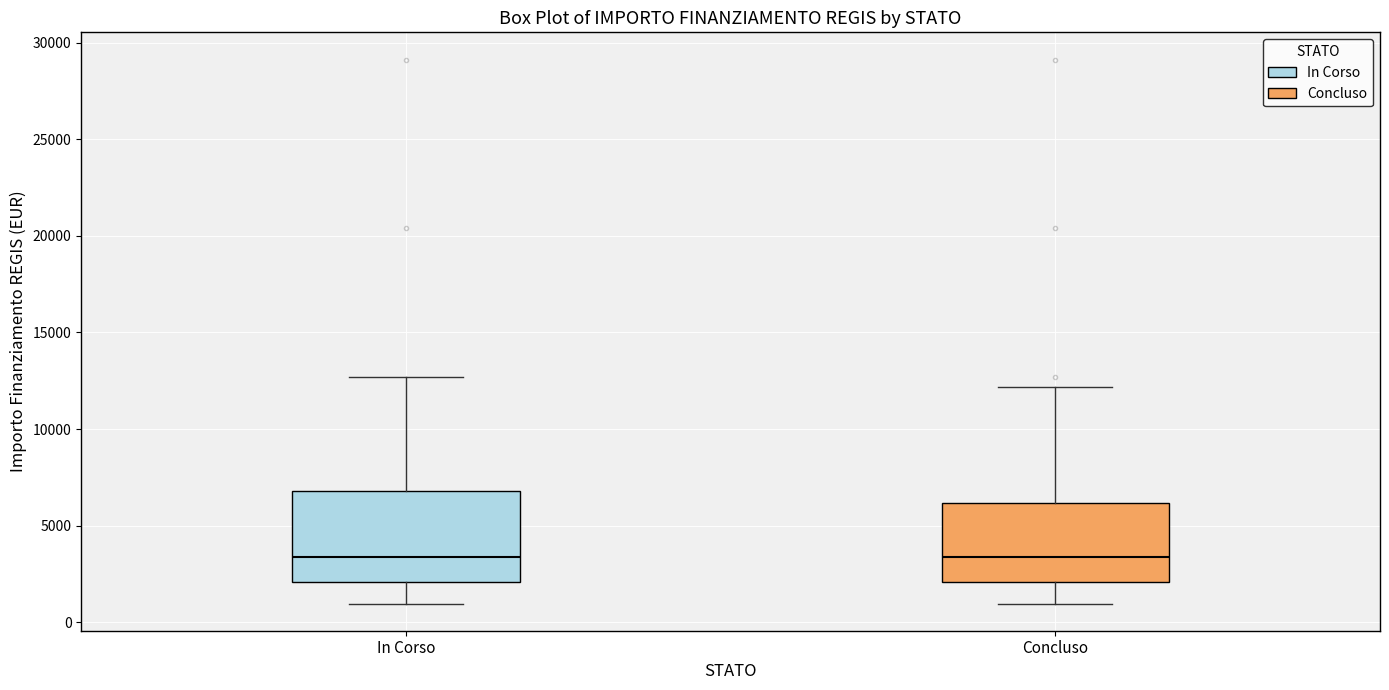

Where is the lower edge of the box for Concluso on the y-axis? The values are not printed on the chart, so give them approximately, as read against the axis.

2000